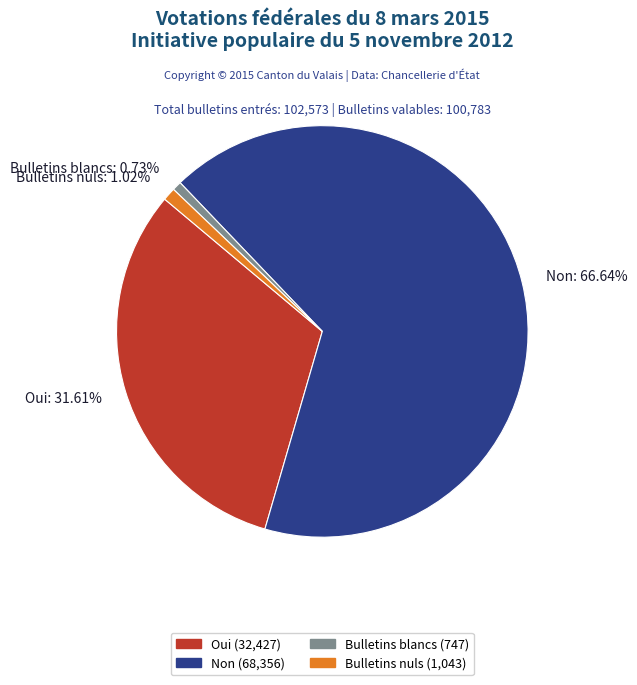

True or false: Non accounts for 67% of the total.

True